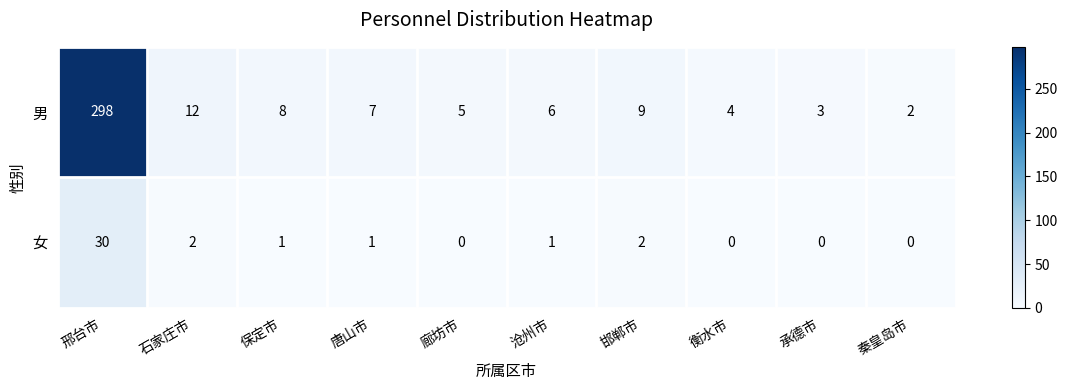

True or false: 女 has a value of 0 at 承德市.

True